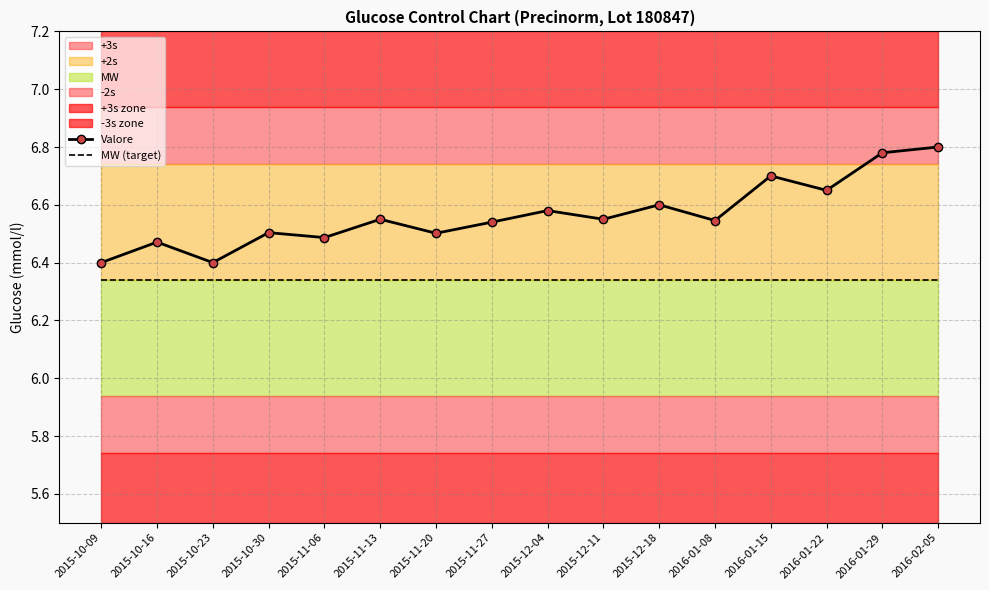

Reading left to right, transcribe all the data shown in this chart.

Valore: 2015-10-09=6.4	2015-10-16=6.5	2015-10-23=6.4	2015-10-30=6.5	2015-11-06=6.5	2015-11-13=6.5	2015-11-20=6.5	2015-11-27=6.5	2015-12-04=6.6	2015-12-11=6.5	2015-12-18=6.6	2016-01-08=6.5	2016-01-15=6.7	2016-01-22=6.7	2016-01-29=6.8	2016-02-05=6.8
MW (target): 2015-10-09=6.3	2015-10-16=6.3	2015-10-23=6.3	2015-10-30=6.3	2015-11-06=6.3	2015-11-13=6.3	2015-11-20=6.3	2015-11-27=6.3	2015-12-04=6.3	2015-12-11=6.3	2015-12-18=6.3	2016-01-08=6.3	2016-01-15=6.3	2016-01-22=6.3	2016-01-29=6.3	2016-02-05=6.3